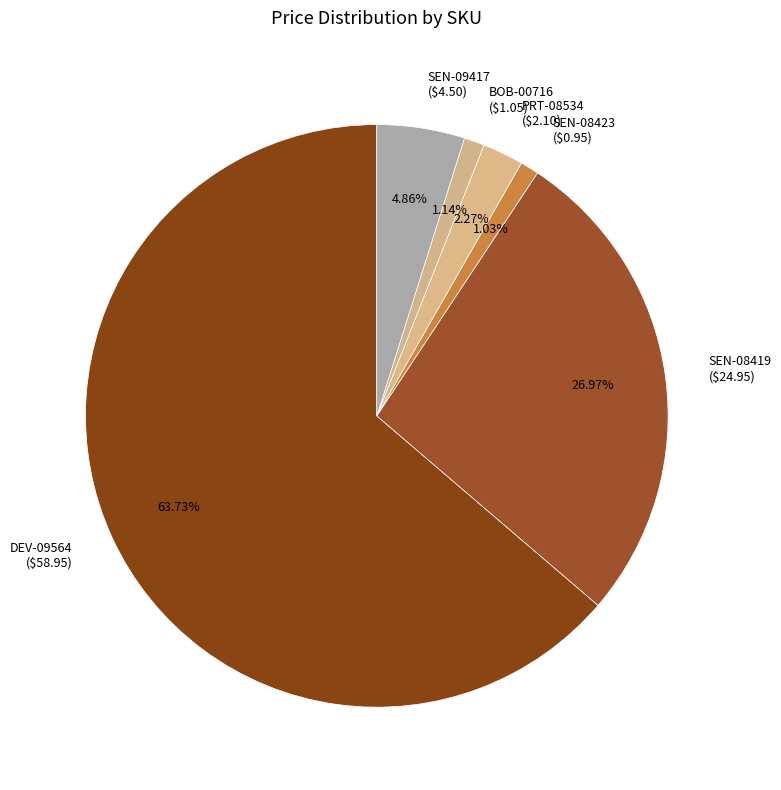

What portion of the pie excludes DEV-09564?

36.3%